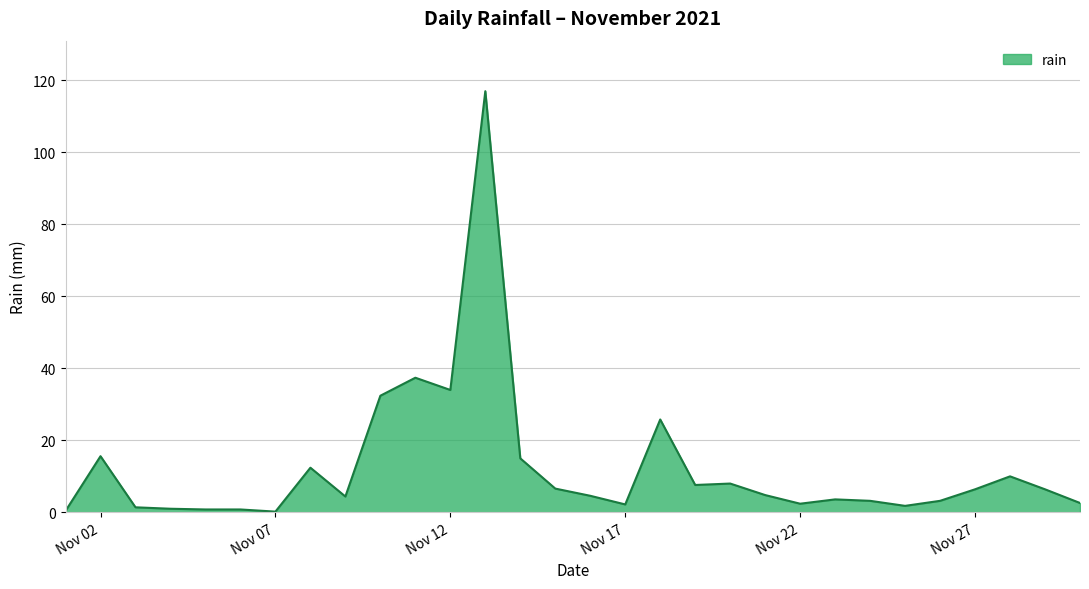

What is the greatest value displayed?

117.0